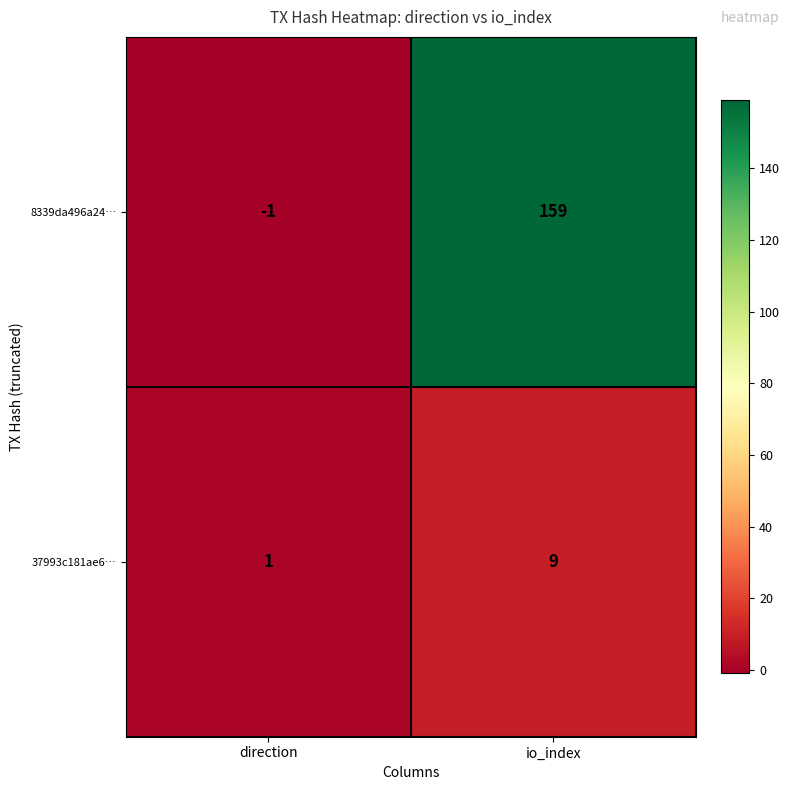

Which category has the highest value in the 37993c181ae6… series?

io_index